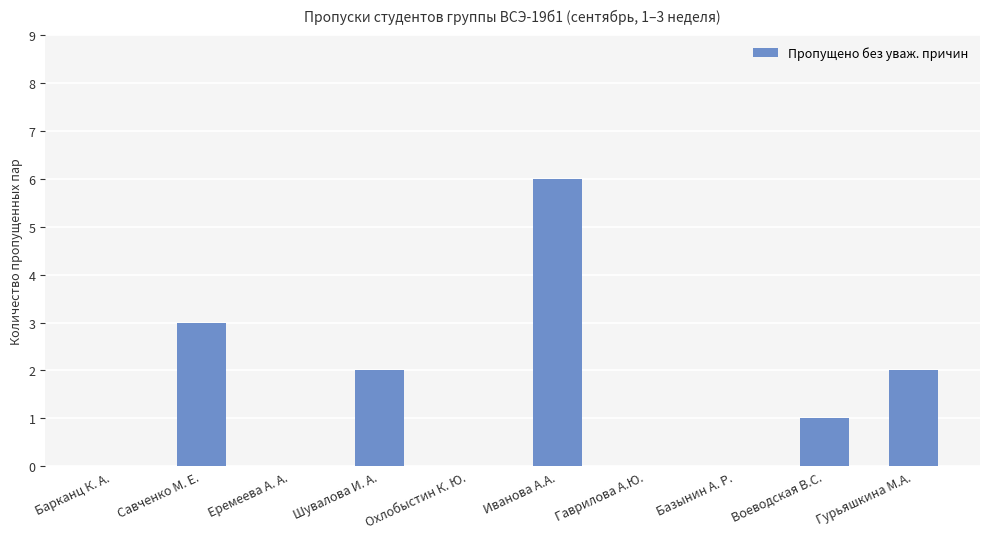

What is the sum of all values?

14